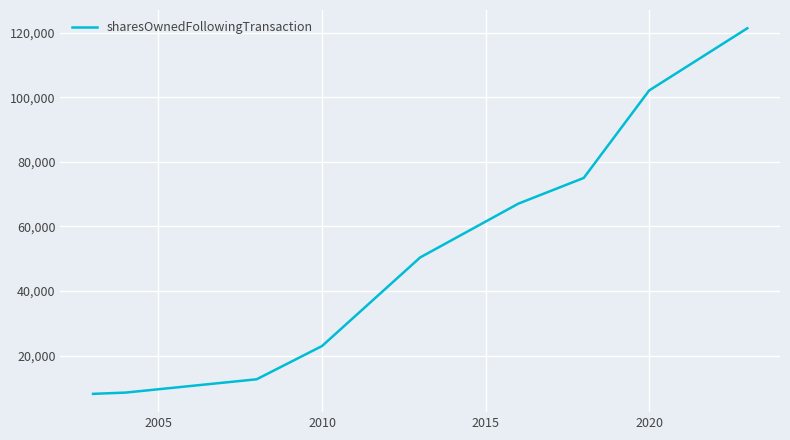

What is the minimum value shown in the chart?

8124